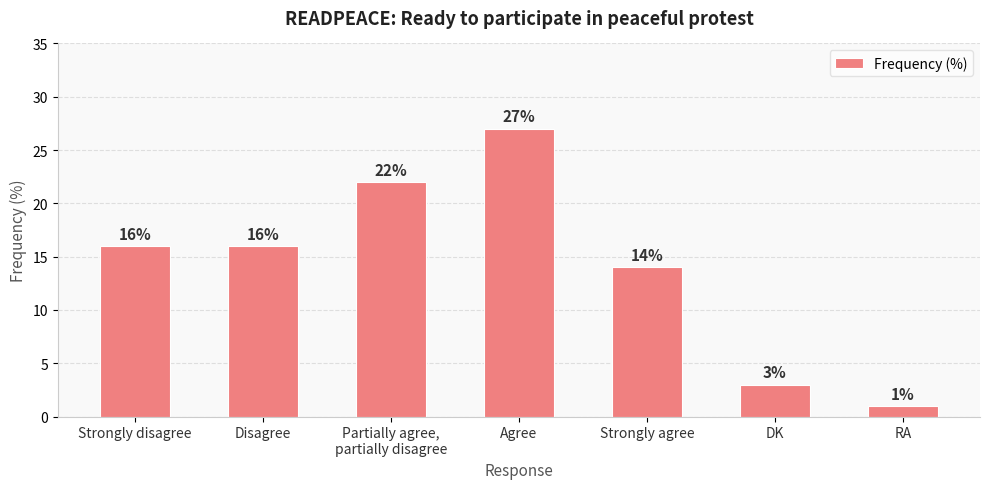

What is the value of the 2nd bar from the left?

16